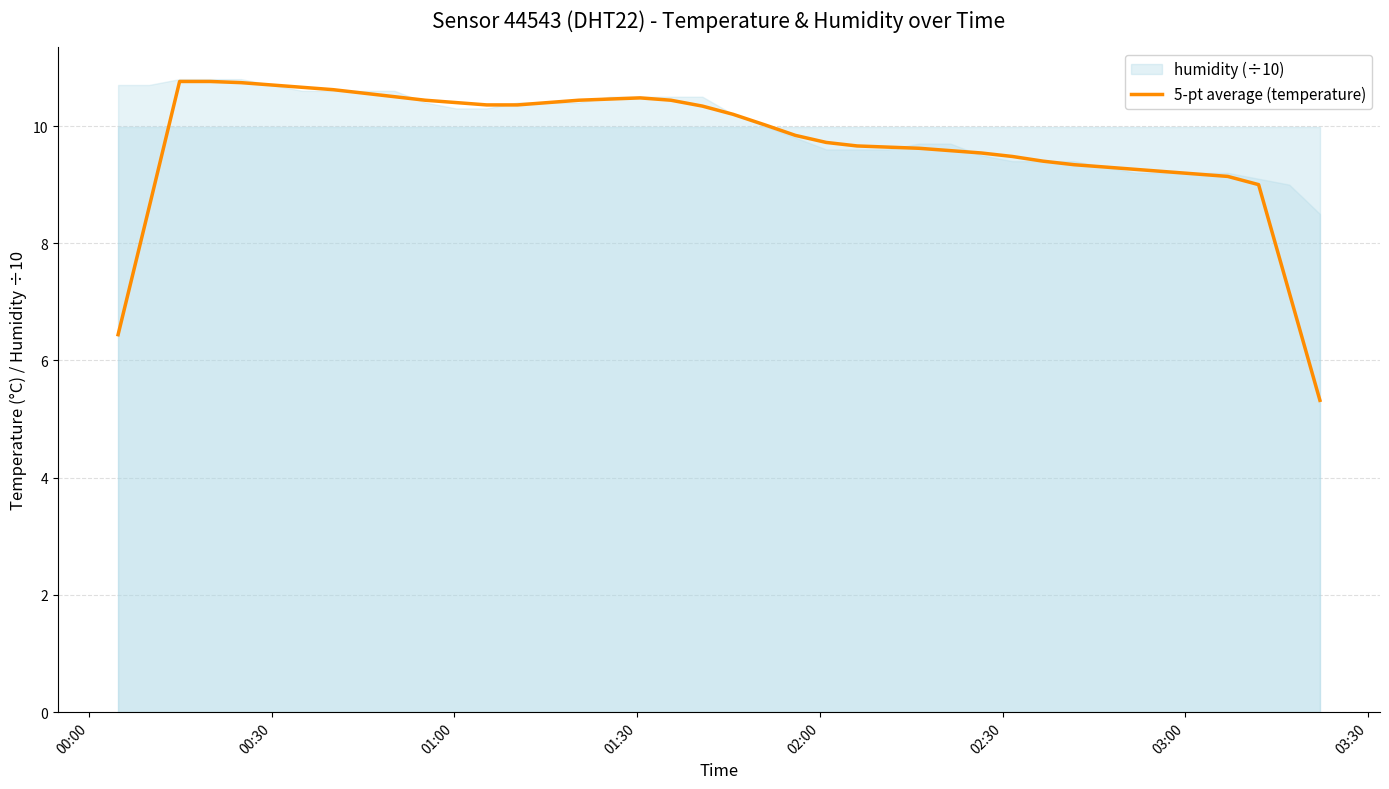

What is the minimum value for 5-pt average (temperature)?

5.3